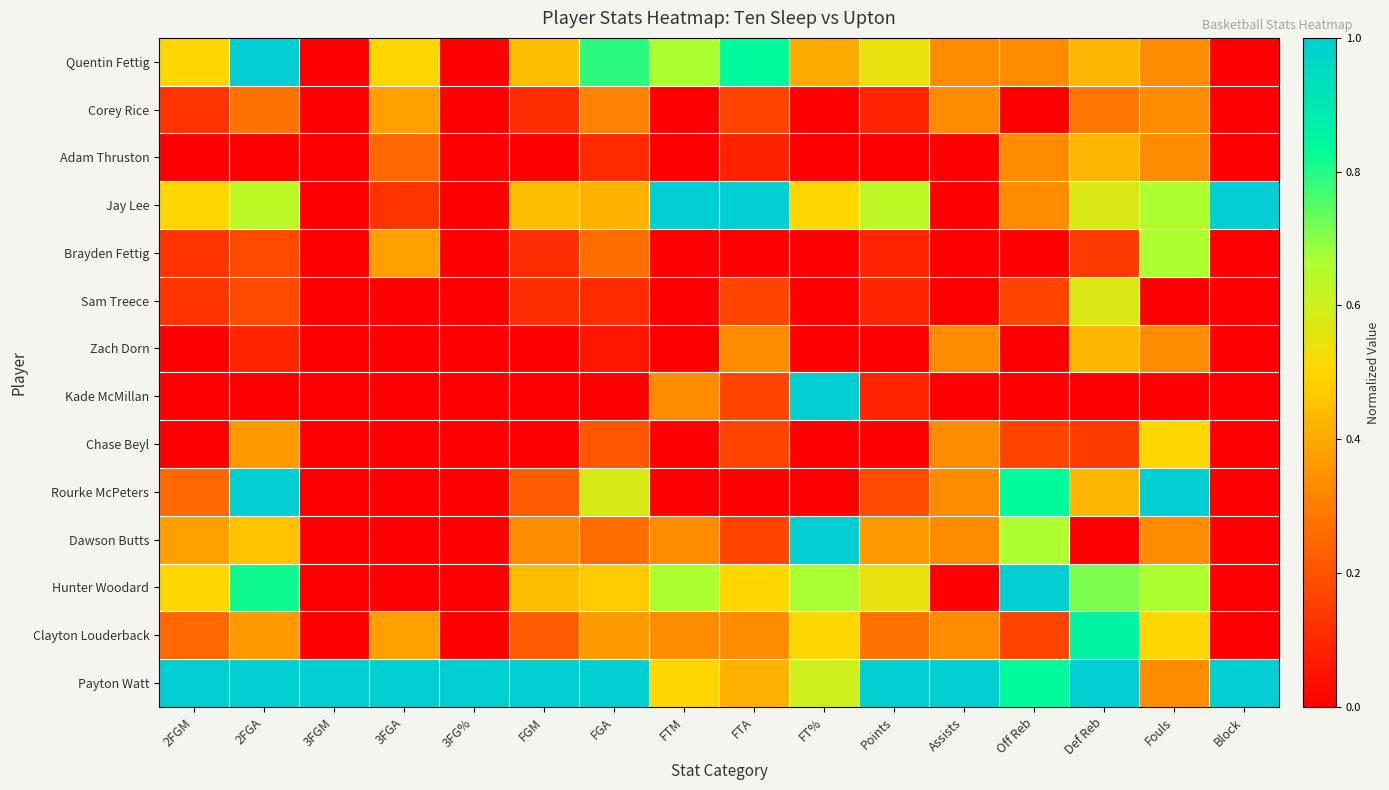

Reading left to right, list all the values displayed in this chart.

Quentin Fettig: 2FGM=0.5	2FGA=1.0	3FGM=0.0	3FGA=0.5	3FG%=0.0	FGM=0.4	FGA=0.8	FTM=0.7	FTA=0.8	FT%=0.4	Points=0.5	Assists=0.3	Off Reb=0.3	Def Reb=0.4	Fouls=0.3	Block=0.0
Corey Rice: 2FGM=0.1	2FGA=0.3	3FGM=0.0	3FGA=0.4	3FG%=0.0	FGM=0.1	FGA=0.3	FTM=0.0	FTA=0.2	FT%=0.0	Points=0.1	Assists=0.3	Off Reb=0.0	Def Reb=0.3	Fouls=0.3	Block=0.0
Adam Thruston: 2FGM=0.0	2FGA=0.0	3FGM=0.0	3FGA=0.2	3FG%=0.0	FGM=0.0	FGA=0.1	FTM=0.0	FTA=0.1	FT%=0.0	Points=0.0	Assists=0.0	Off Reb=0.3	Def Reb=0.4	Fouls=0.3	Block=0.0
Jay Lee: 2FGM=0.5	2FGA=0.6	3FGM=0.0	3FGA=0.1	3FG%=0.0	FGM=0.4	FGA=0.4	FTM=1.0	FTA=1.0	FT%=0.5	Points=0.6	Assists=0.0	Off Reb=0.3	Def Reb=0.6	Fouls=0.7	Block=1.0
Brayden Fettig: 2FGM=0.1	2FGA=0.2	3FGM=0.0	3FGA=0.4	3FG%=0.0	FGM=0.1	FGA=0.3	FTM=0.0	FTA=0.0	FT%=0.0	Points=0.1	Assists=0.0	Off Reb=0.0	Def Reb=0.1	Fouls=0.7	Block=0.0
Sam Treece: 2FGM=0.1	2FGA=0.2	3FGM=0.0	3FGA=0.0	3FG%=0.0	FGM=0.1	FGA=0.1	FTM=0.0	FTA=0.2	FT%=0.0	Points=0.1	Assists=0.0	Off Reb=0.2	Def Reb=0.6	Fouls=0.0	Block=0.0
Zach Dorn: 2FGM=0.0	2FGA=0.1	3FGM=0.0	3FGA=0.0	3FG%=0.0	FGM=0.0	FGA=0.1	FTM=0.0	FTA=0.3	FT%=0.0	Points=0.0	Assists=0.3	Off Reb=0.0	Def Reb=0.4	Fouls=0.3	Block=0.0
Kade McMillan: 2FGM=0.0	2FGA=0.0	3FGM=0.0	3FGA=0.0	3FG%=0.0	FGM=0.0	FGA=0.0	FTM=0.3	FTA=0.2	FT%=1.0	Points=0.1	Assists=0.0	Off Reb=0.0	Def Reb=0.0	Fouls=0.0	Block=0.0
Chase Beyl: 2FGM=0.0	2FGA=0.4	3FGM=0.0	3FGA=0.0	3FG%=0.0	FGM=0.0	FGA=0.2	FTM=0.0	FTA=0.2	FT%=0.0	Points=0.0	Assists=0.3	Off Reb=0.2	Def Reb=0.1	Fouls=0.5	Block=0.0
Rourke McPeters: 2FGM=0.2	2FGA=1.0	3FGM=0.0	3FGA=0.0	3FG%=0.0	FGM=0.2	FGA=0.6	FTM=0.0	FTA=0.0	FT%=0.0	Points=0.2	Assists=0.3	Off Reb=0.8	Def Reb=0.4	Fouls=1.0	Block=0.0
Dawson Butts: 2FGM=0.4	2FGA=0.5	3FGM=0.0	3FGA=0.0	3FG%=0.0	FGM=0.3	FGA=0.3	FTM=0.3	FTA=0.2	FT%=1.0	Points=0.4	Assists=0.3	Off Reb=0.7	Def Reb=0.0	Fouls=0.3	Block=0.0
Hunter Woodard: 2FGM=0.5	2FGA=0.8	3FGM=0.0	3FGA=0.0	3FG%=0.0	FGM=0.4	FGA=0.5	FTM=0.7	FTA=0.5	FT%=0.7	Points=0.5	Assists=0.0	Off Reb=1.0	Def Reb=0.7	Fouls=0.7	Block=0.0
Clayton Louderback: 2FGM=0.2	2FGA=0.4	3FGM=0.0	3FGA=0.4	3FG%=0.0	FGM=0.2	FGA=0.4	FTM=0.3	FTA=0.3	FT%=0.5	Points=0.3	Assists=0.3	Off Reb=0.2	Def Reb=0.9	Fouls=0.5	Block=0.0
Payton Watt: 2FGM=1.0	2FGA=1.0	3FGM=1.0	3FGA=1.0	3FG%=1.0	FGM=1.0	FGA=1.0	FTM=0.5	FTA=0.4	FT%=0.6	Points=1.0	Assists=1.0	Off Reb=0.8	Def Reb=1.0	Fouls=0.3	Block=1.0